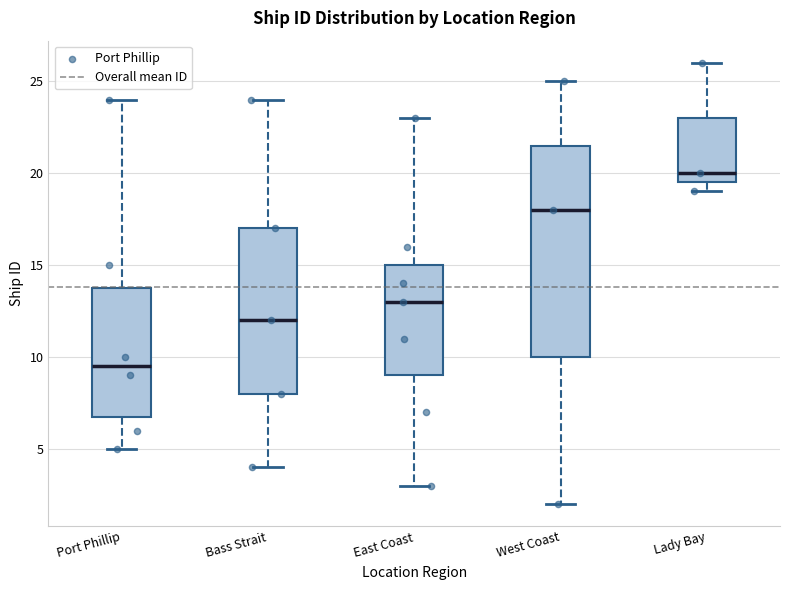

Where does the upper whisker of the box for East Coast end on the y-axis? The values are not printed on the chart, so give them approximately, as read against the axis.

23.0